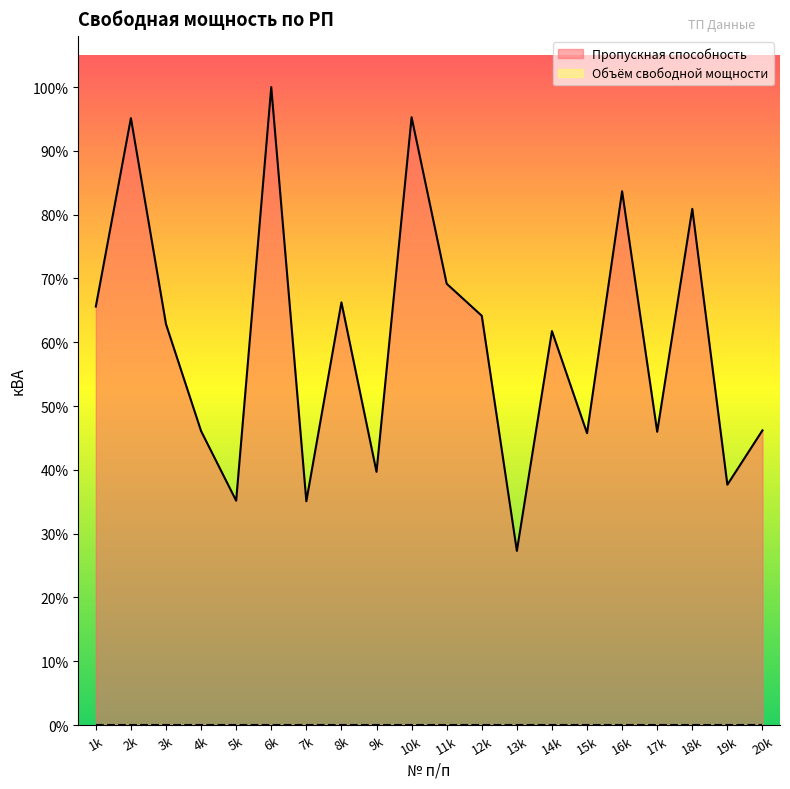

What is the average value?

5511.5